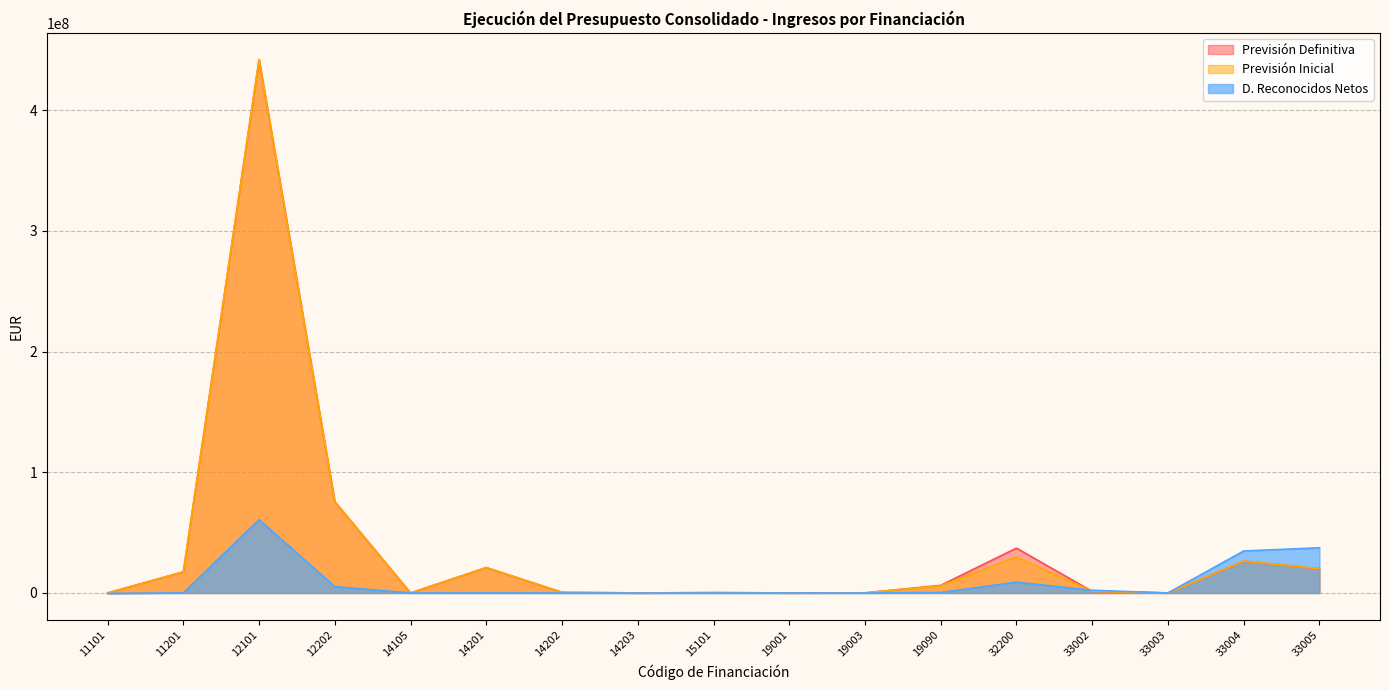

List the series in order of their peak value, lowest first.

D. Reconocidos Netos, Previsión Definitiva, Previsión Inicial